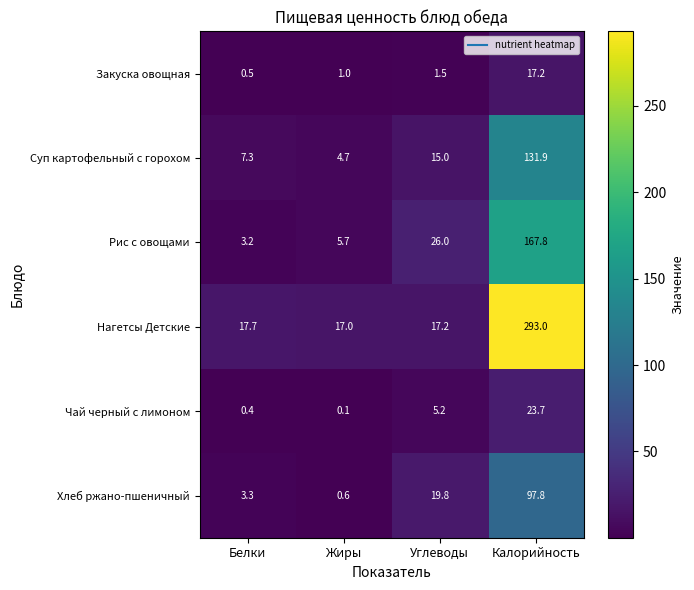

What is the smallest value displayed?

0.1